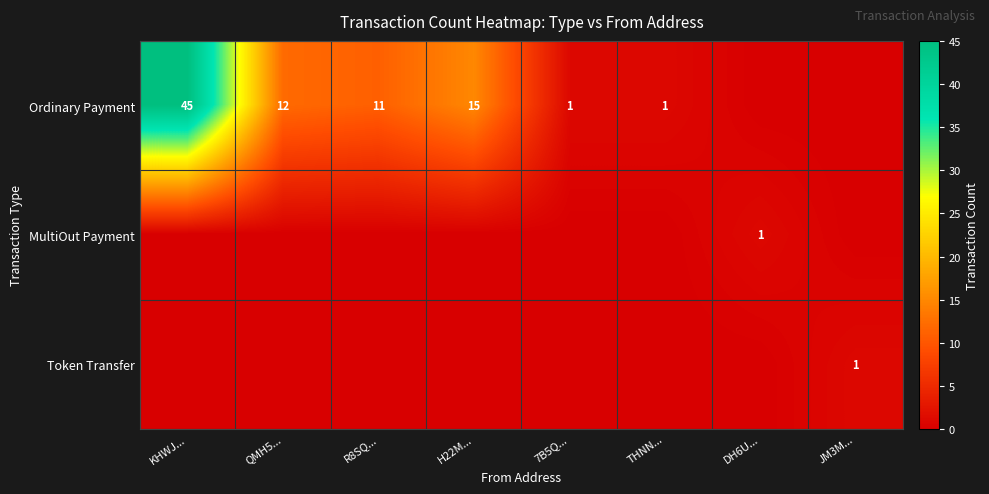

The Ordinary Payment series shows 45 at KHWJ.... True or false?

True